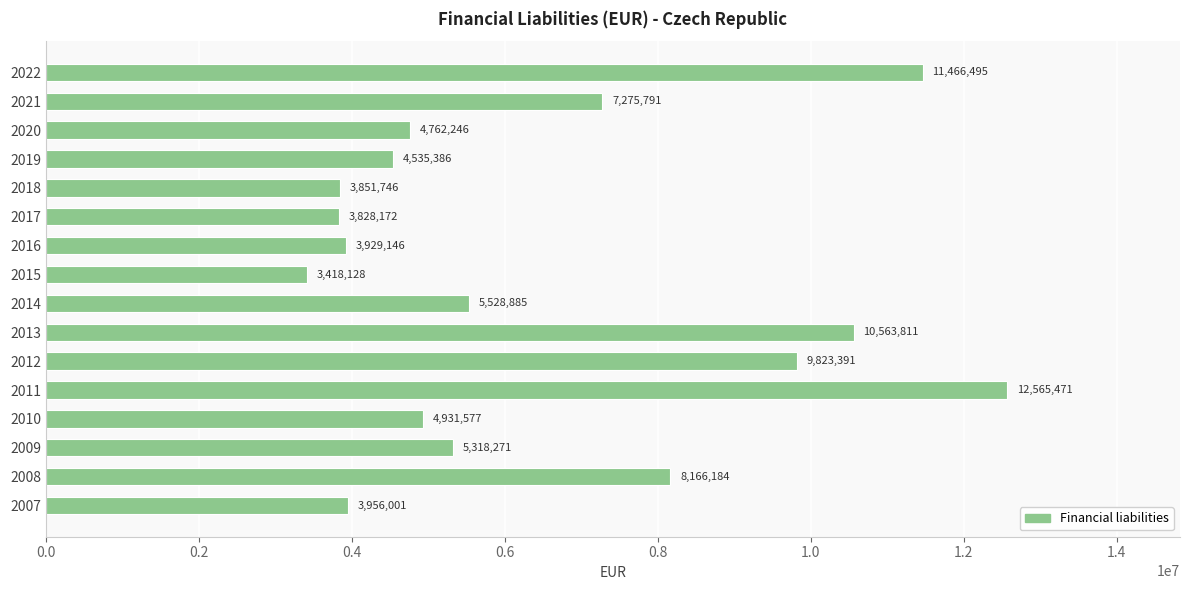

At which label is the value closest to 7991799?

2008